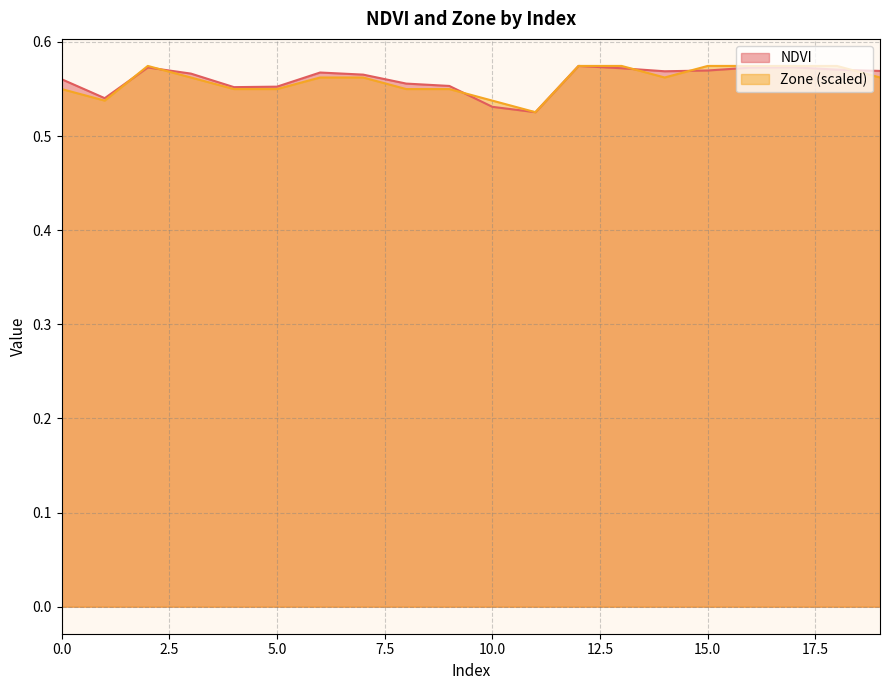

What is the value of the NDVI point at the 8th from the left?

0.6